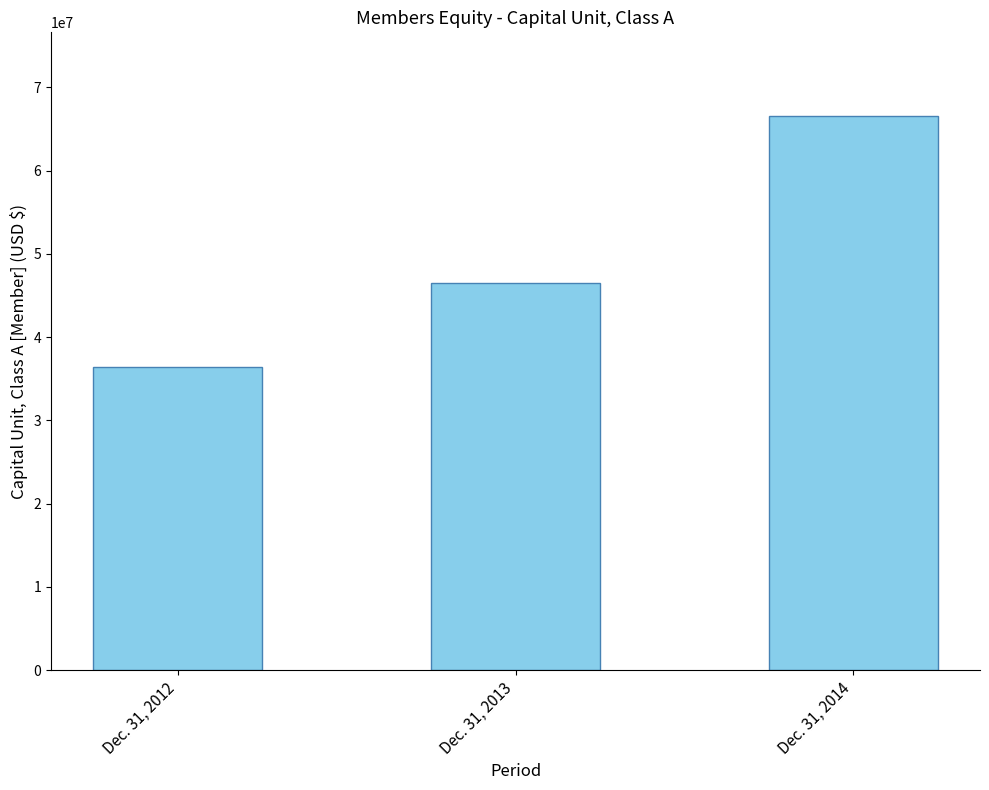

What is the value of the 1st bar from the left?

36348365